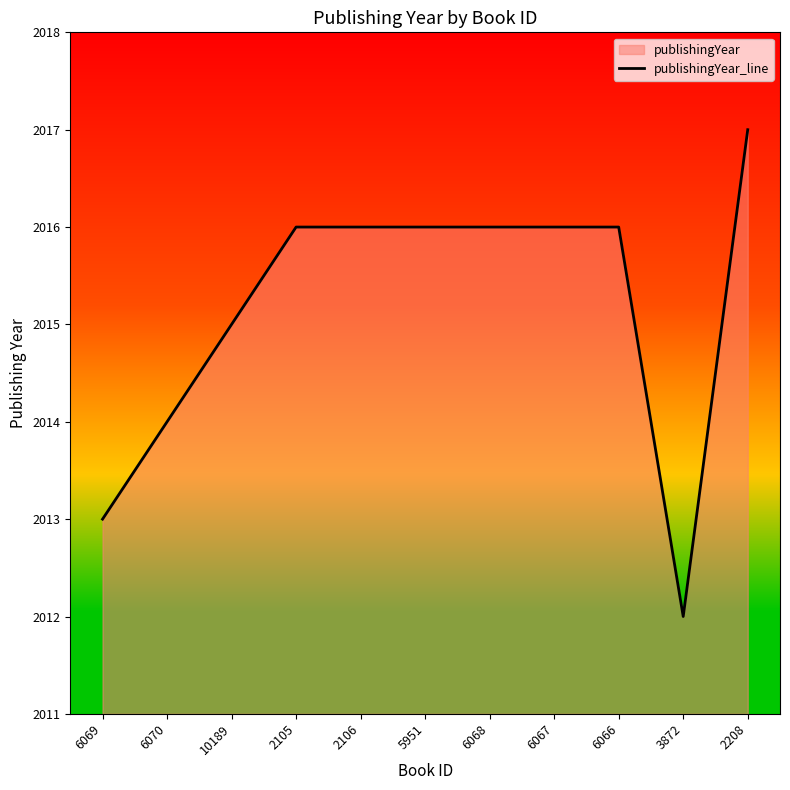

What is the change in value from 6070 to 6068?

+2